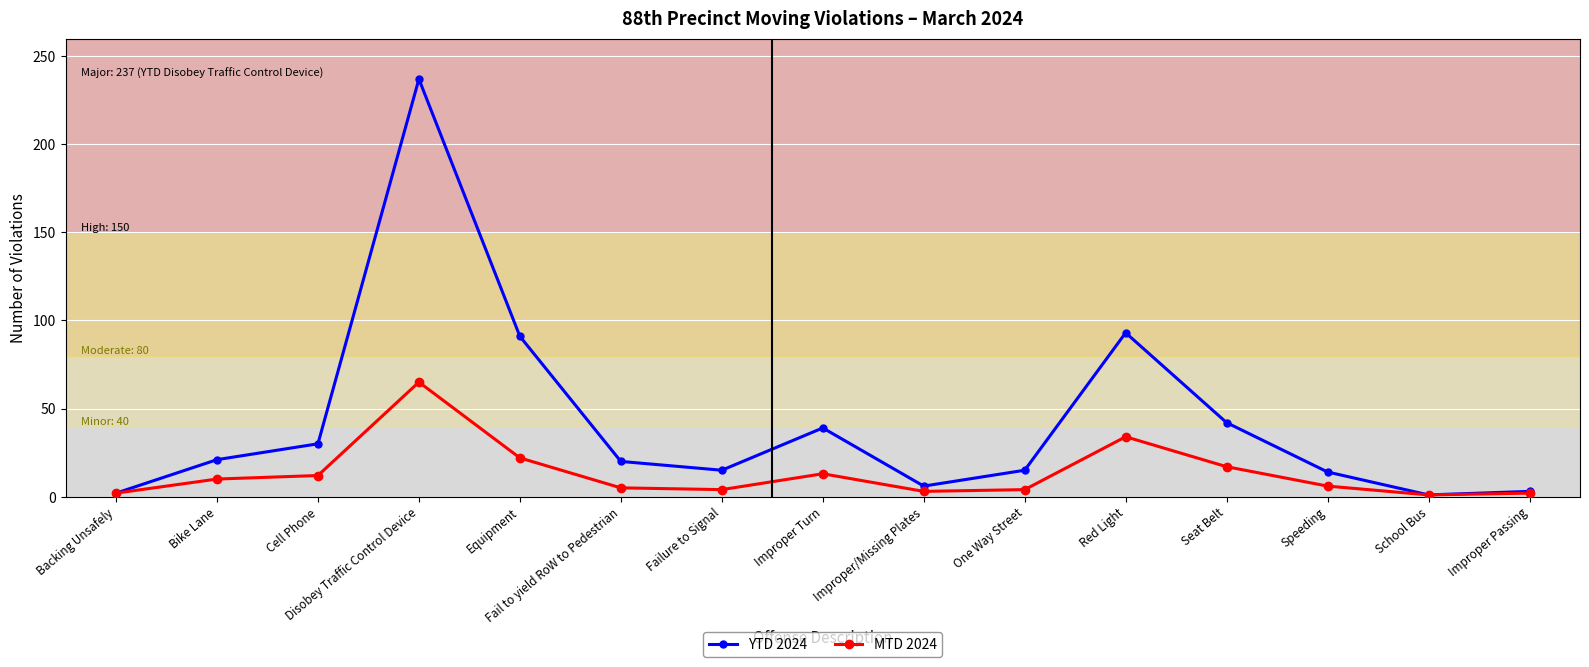

At which category is the sum across all series the highest?

Disobey Traffic Control Device